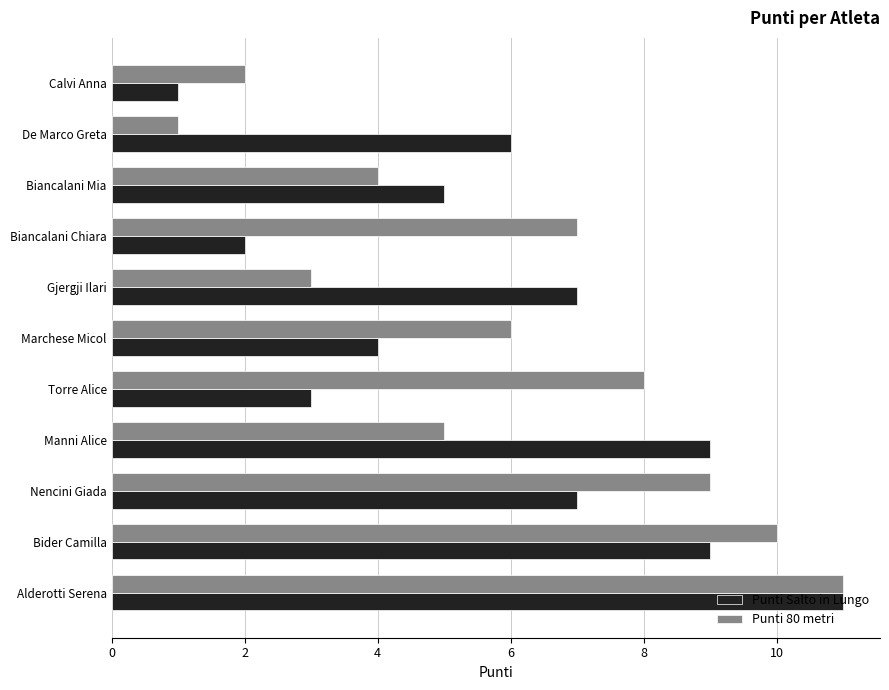

What is the sum of the Punti Salto in Lungo values at Calvi Anna and Manni Alice?

10